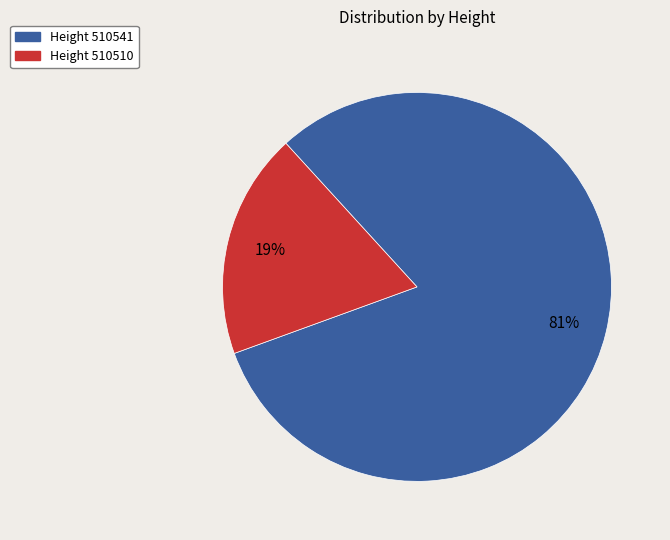

To the nearest percent, what is the average slice percentage?

50%